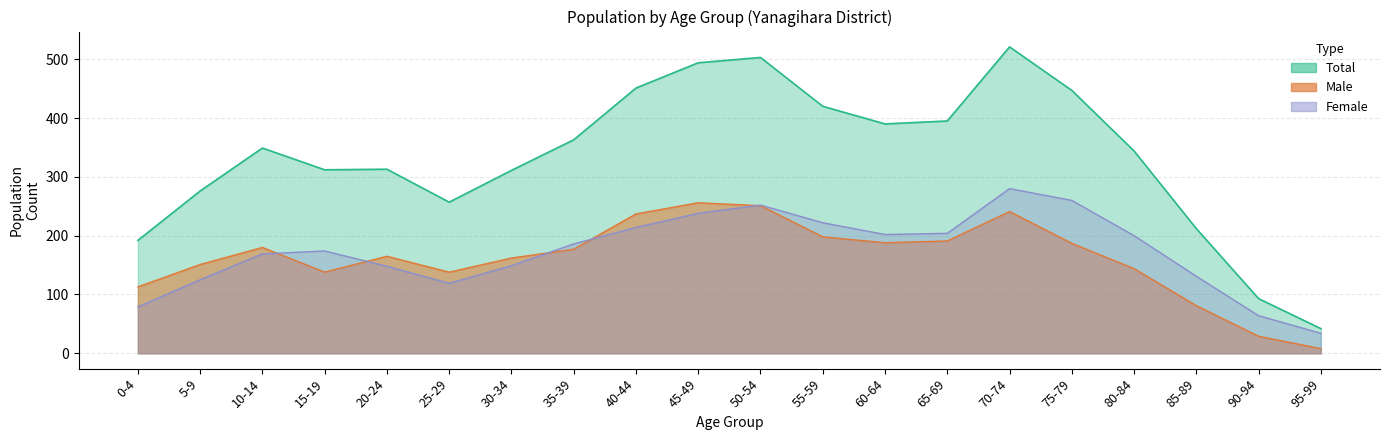

What is the lowest value of the Female series?

34